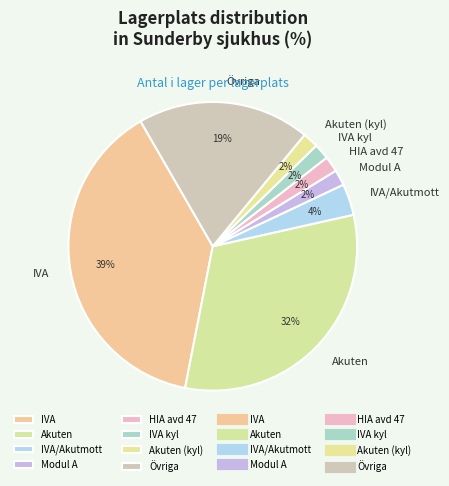

The IVA slice represents 44% of the pie. True or false?

False